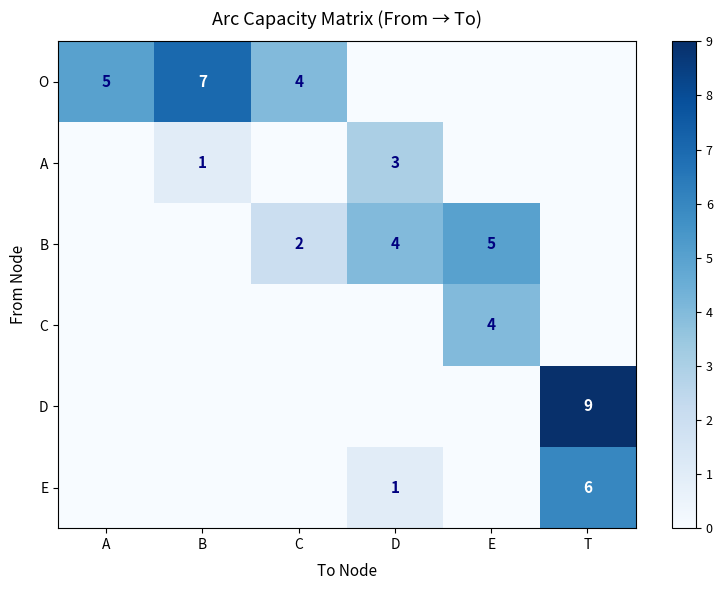

Count the number of categories in the chart.

6